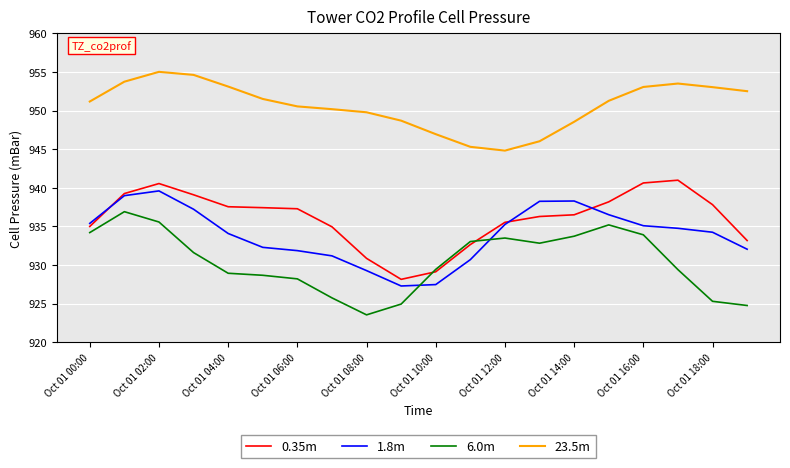

How many intersections are there between 1.8m and 6.0m?

2